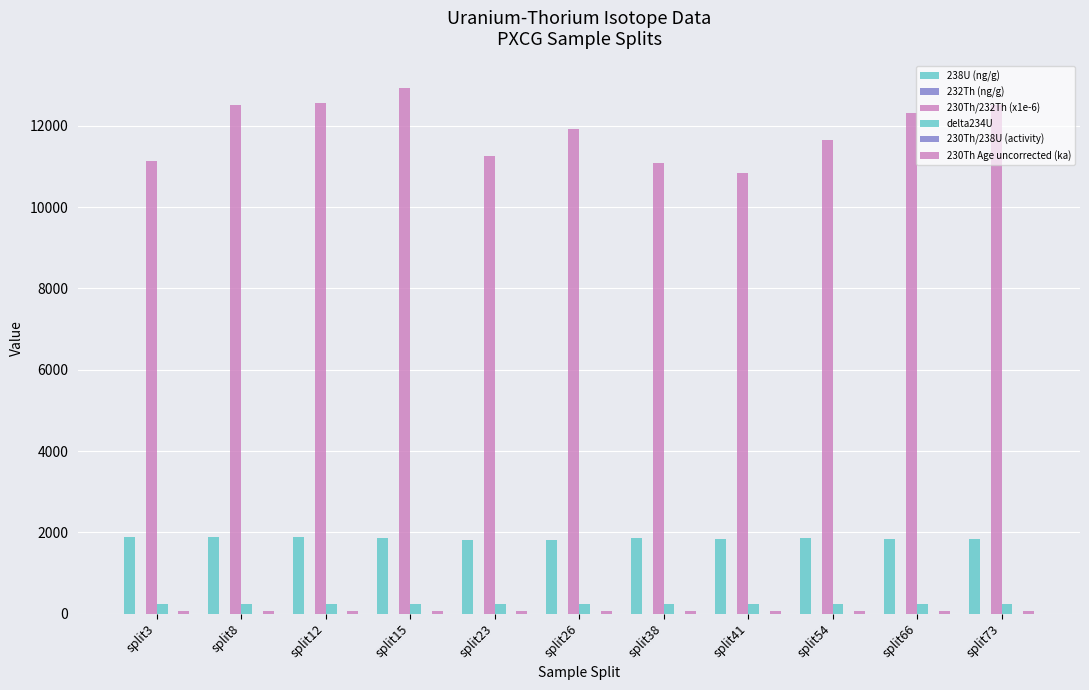

At which category is the sum across all series the highest?

split15